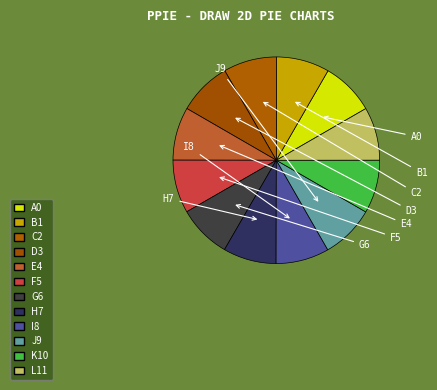

To the nearest percent, what is the average slice percentage?

8%